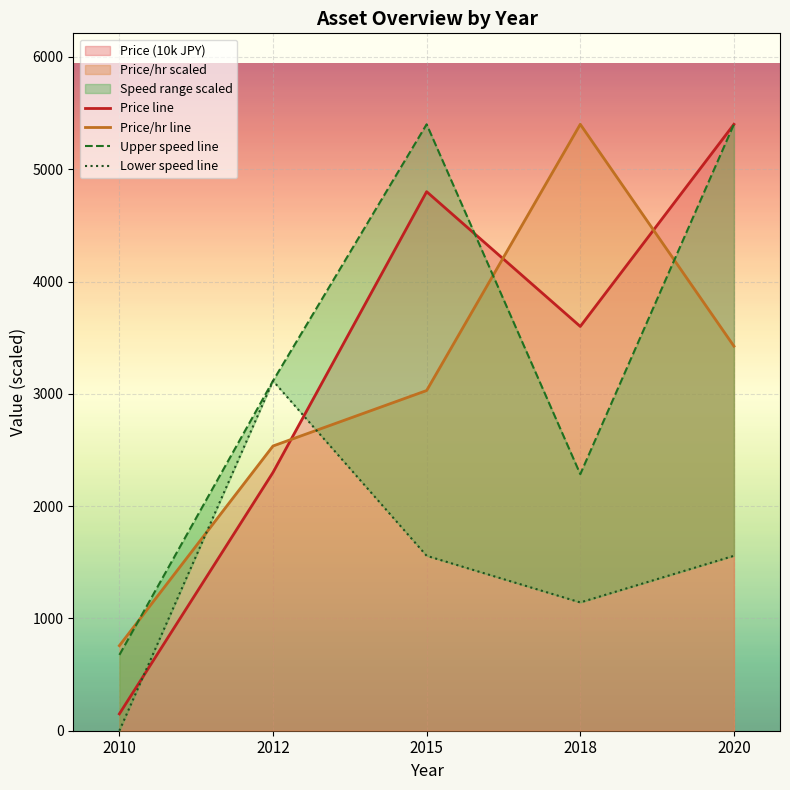

What is the value of the Price (10k JPY) point at the 1st from the left?

150.0